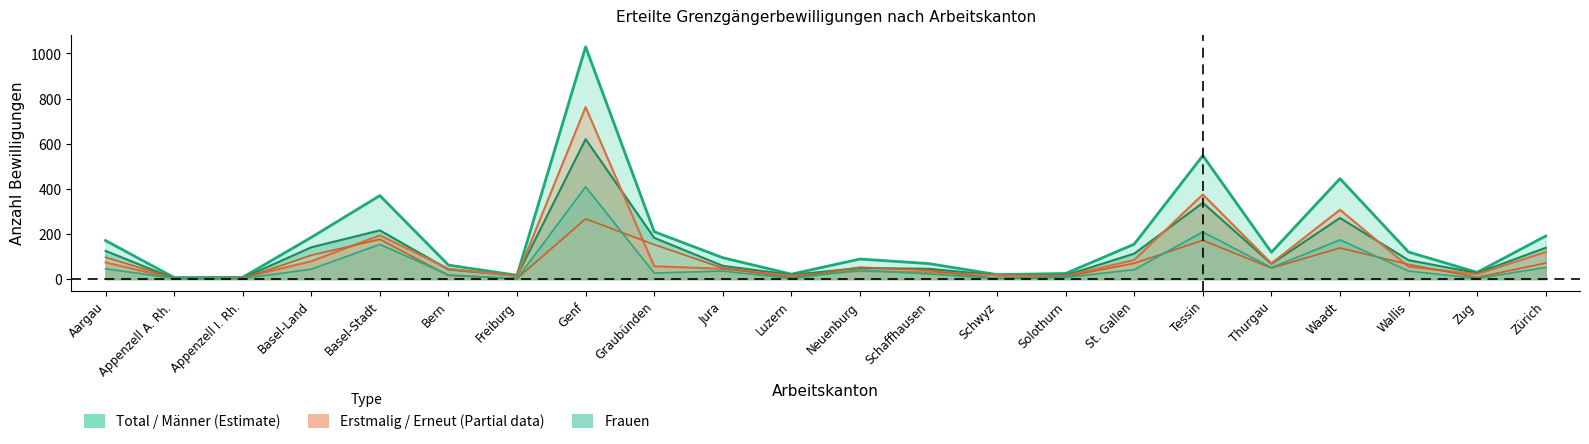

List the series in order of their peak value, highest first.

Total, Erstmalig Total, Männer, Frauen, Erneut Total